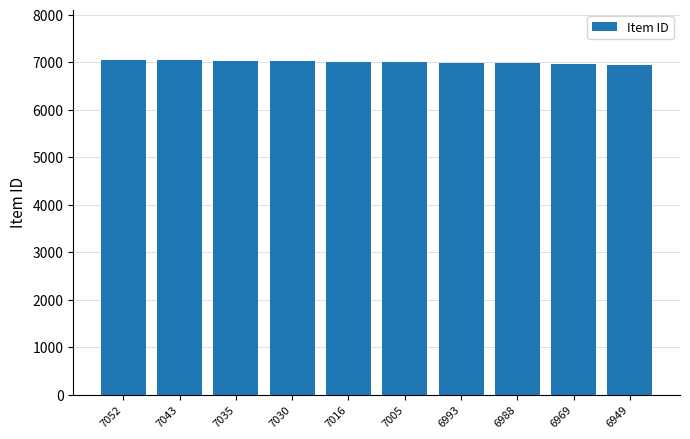

Approximately how many times larger is the value at 7043 compared to 6993?

1.0